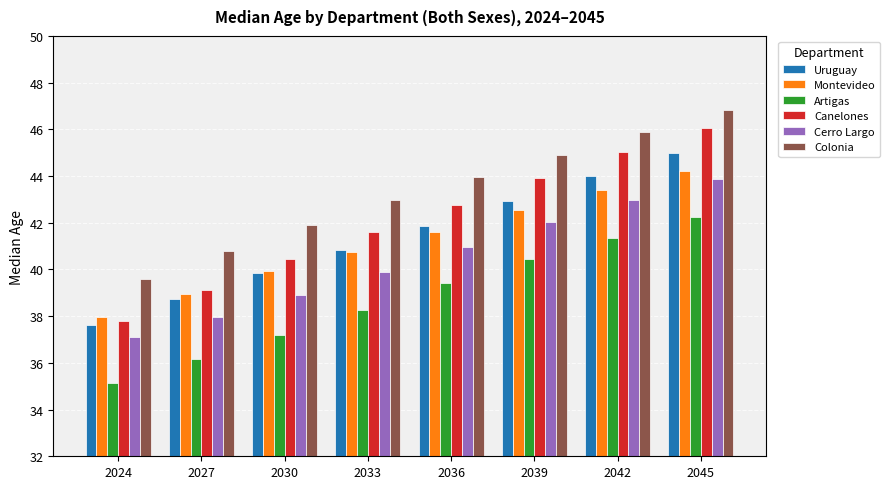

What is the maximum value for Canelones?

46.1